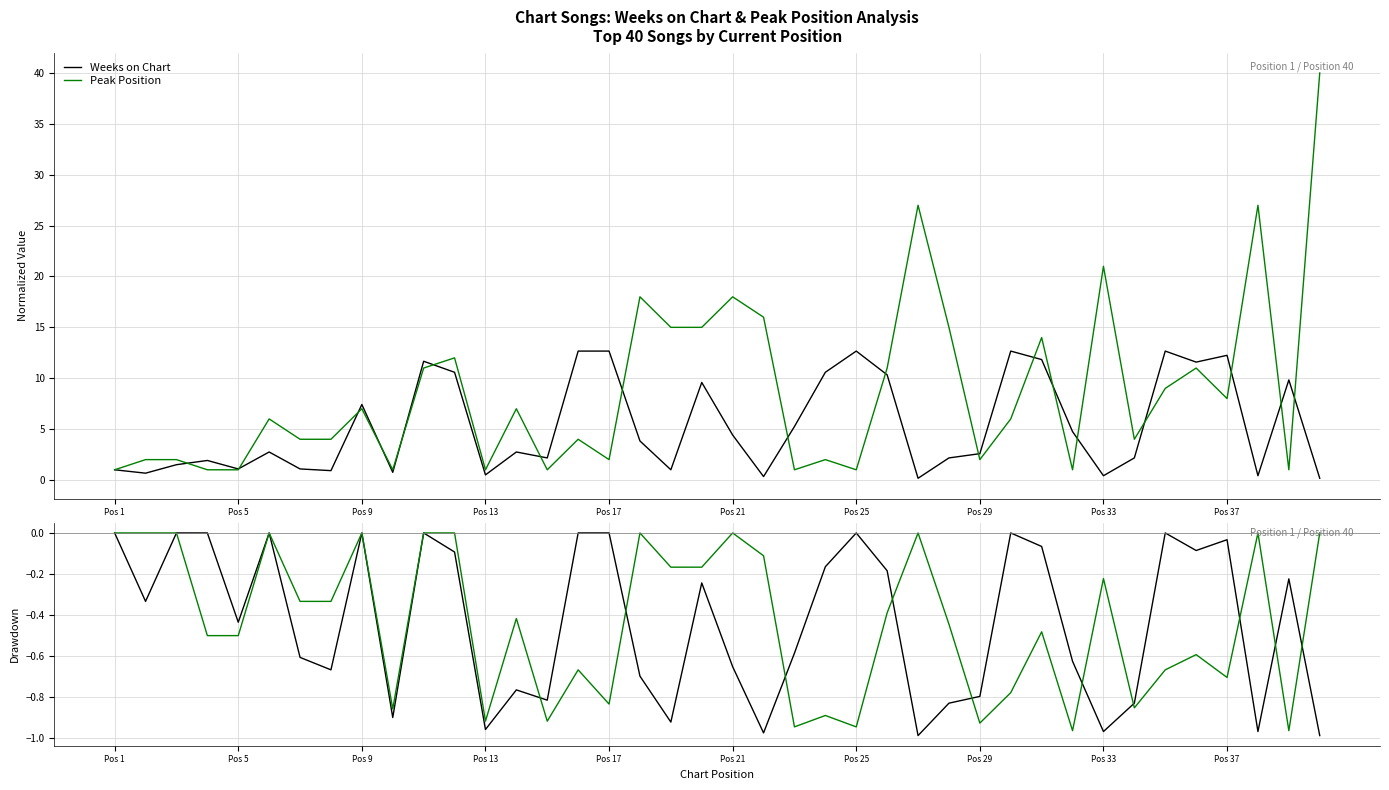

What is the value of the Peak Position point at the 39th from the left?

-1.0